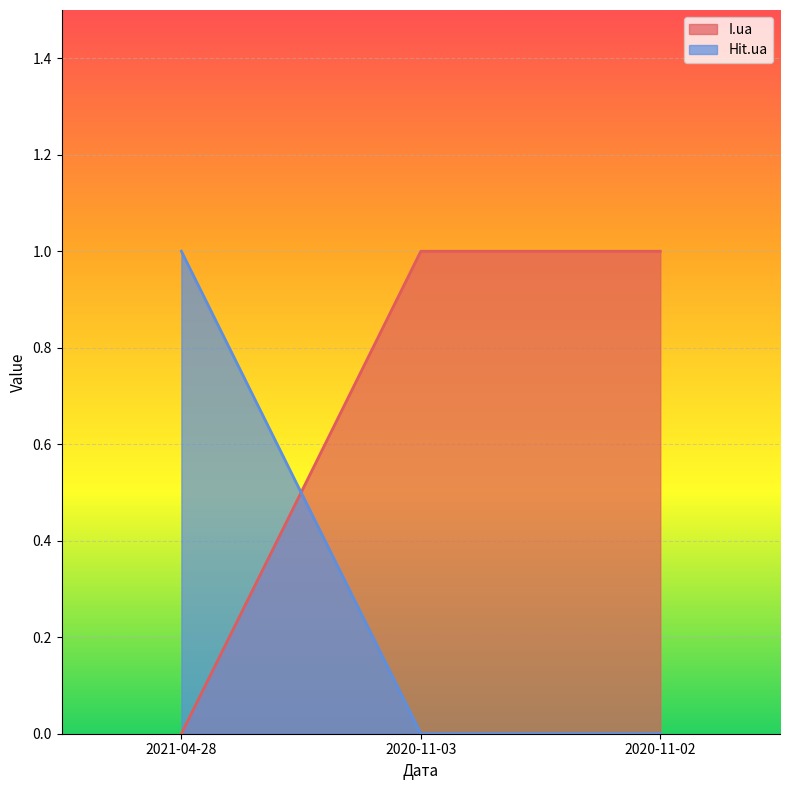

What is the spread (max minus min) of values at 2021-04-28?

1